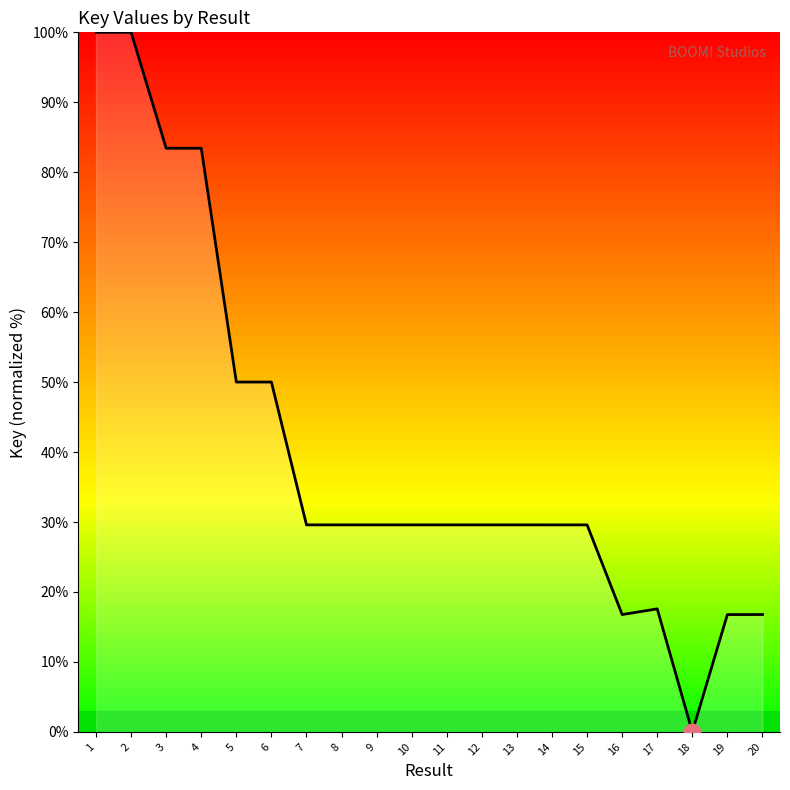

What is the ratio of the value at 20 to the value at 17?

1.0